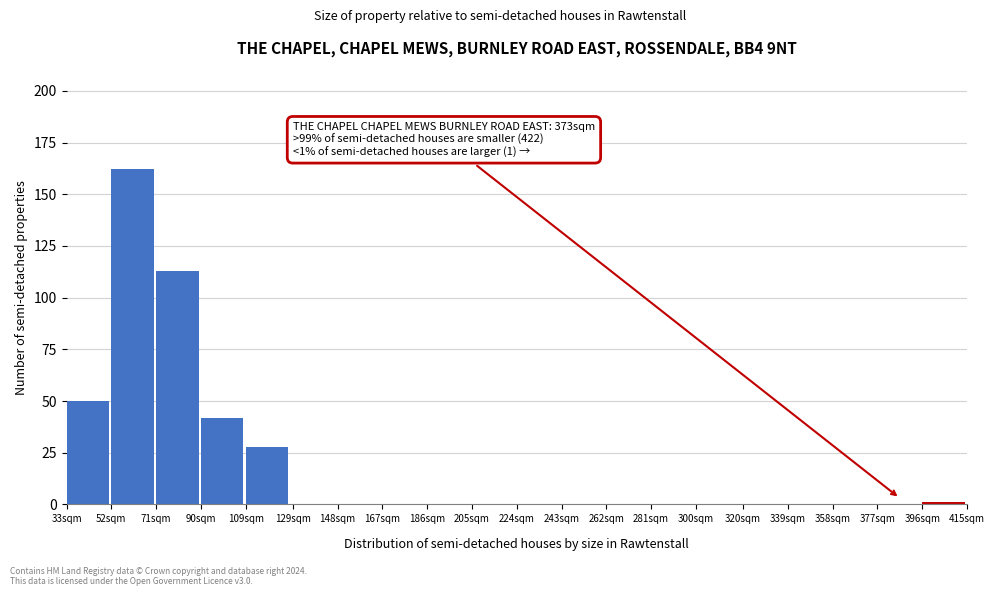

Reading left to right, what are all the values shown in this chart?

33sqm=50	52sqm=162	71sqm=113	90sqm=42	109sqm=28	129sqm=0	148sqm=0	167sqm=0	186sqm=0	205sqm=0	224sqm=0	243sqm=0	262sqm=0	281sqm=0	300sqm=0	320sqm=0	339sqm=0	358sqm=0	377sqm=0	396sqm=1